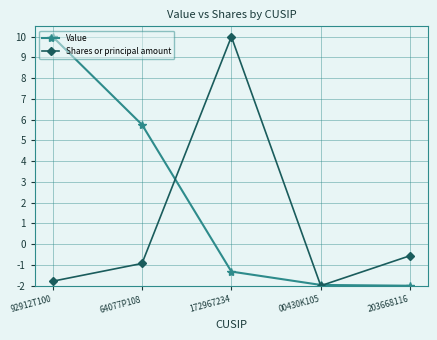

What is the average value of the Shares or principal amount series?

0.9